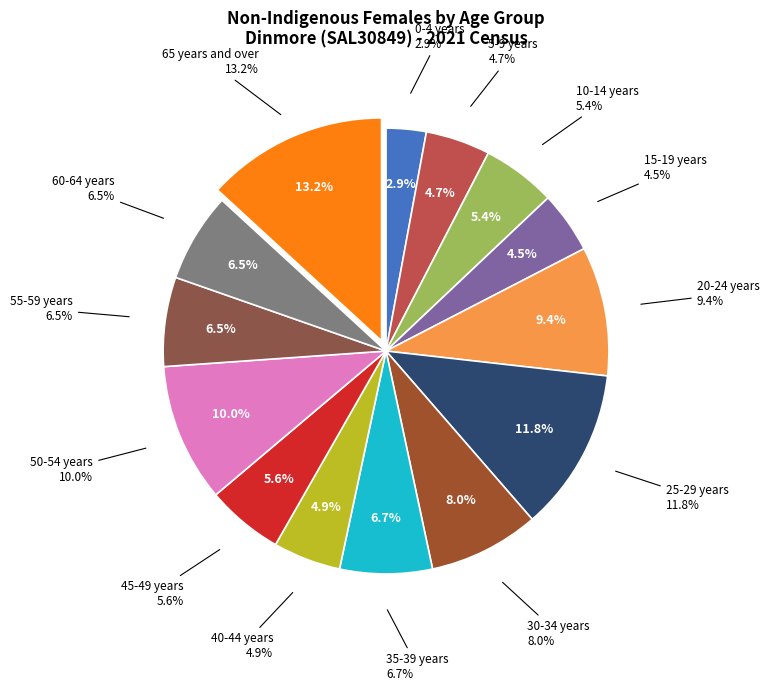

How many slices are in this pie chart?

14